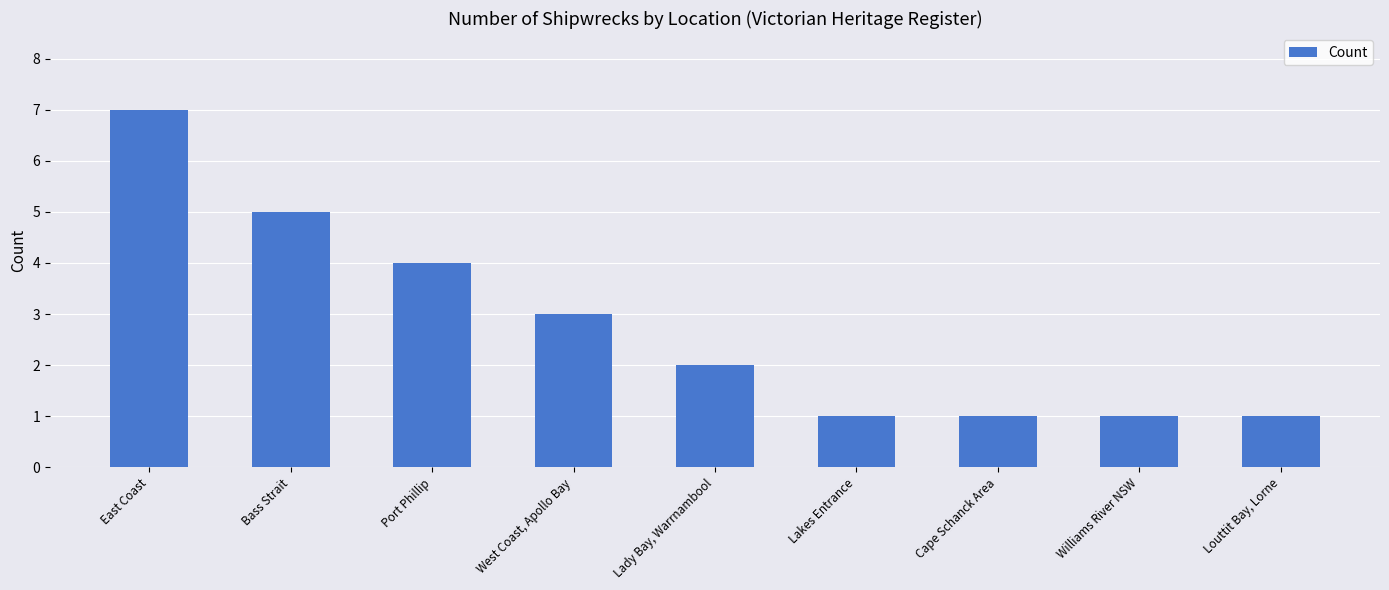

Count the number of data series in this chart.

1